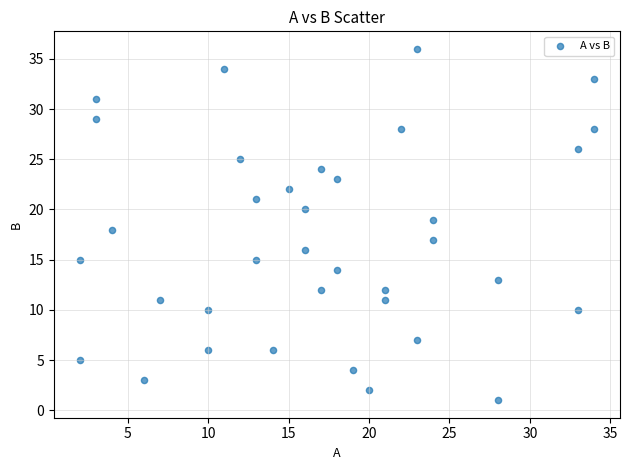

What is the range of Y values (max minus min)?

35